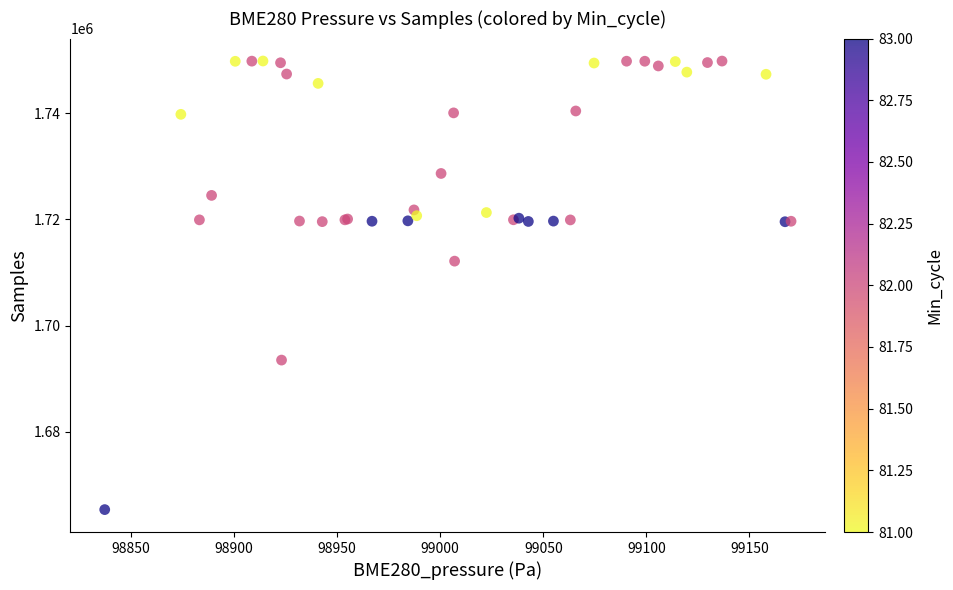

What Y value in the scatter plot is closest to 1707573?

1712123